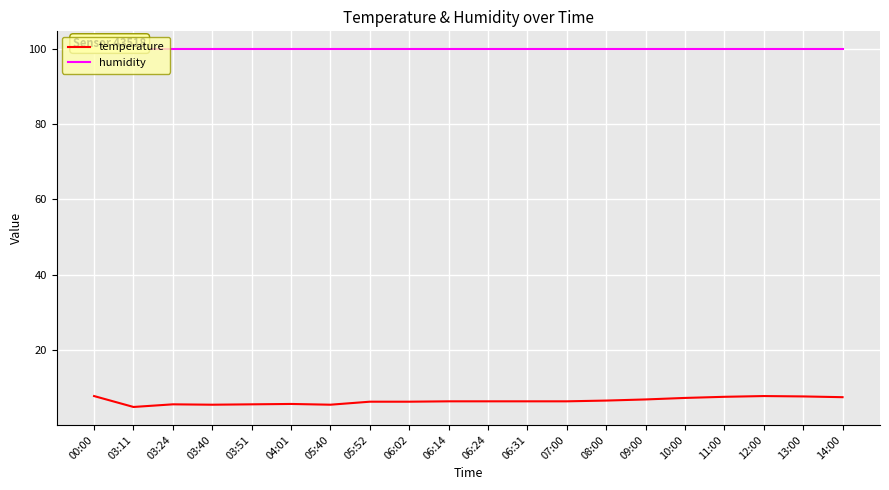

Which series has the widest spread of values?

temperature